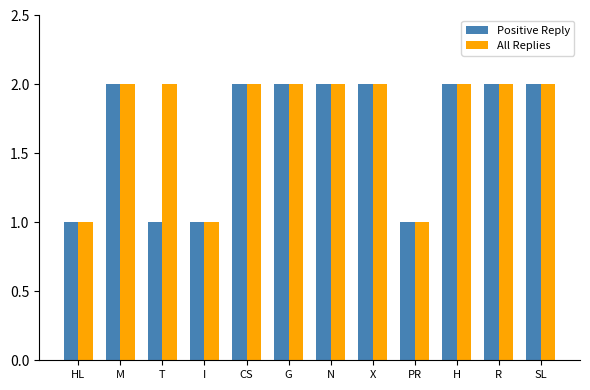

Are the bars grouped side by side (vs. stacked)?

Yes